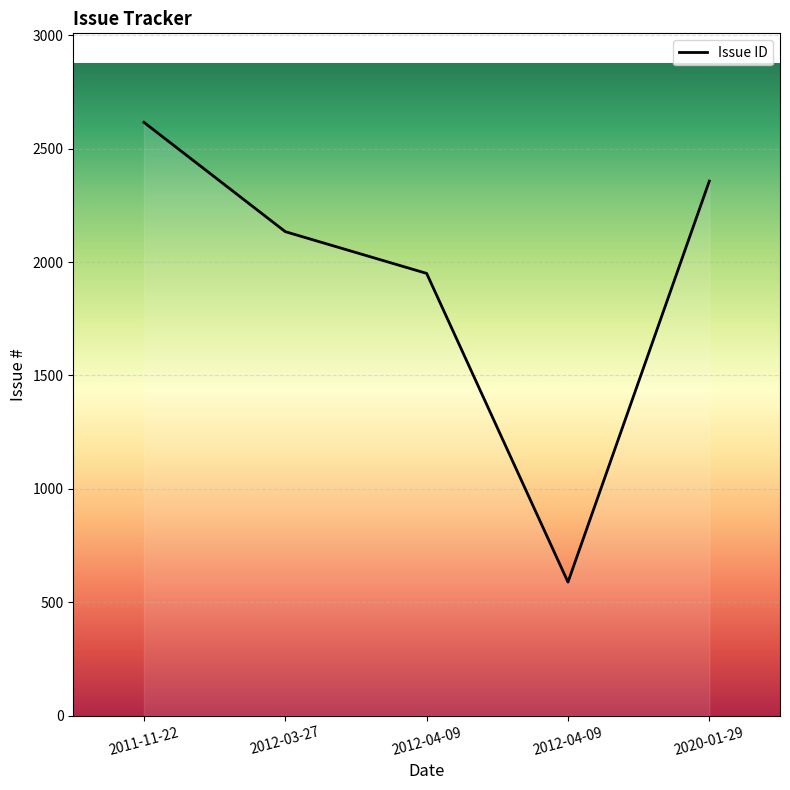

What is the maximum value shown in the chart?

2616